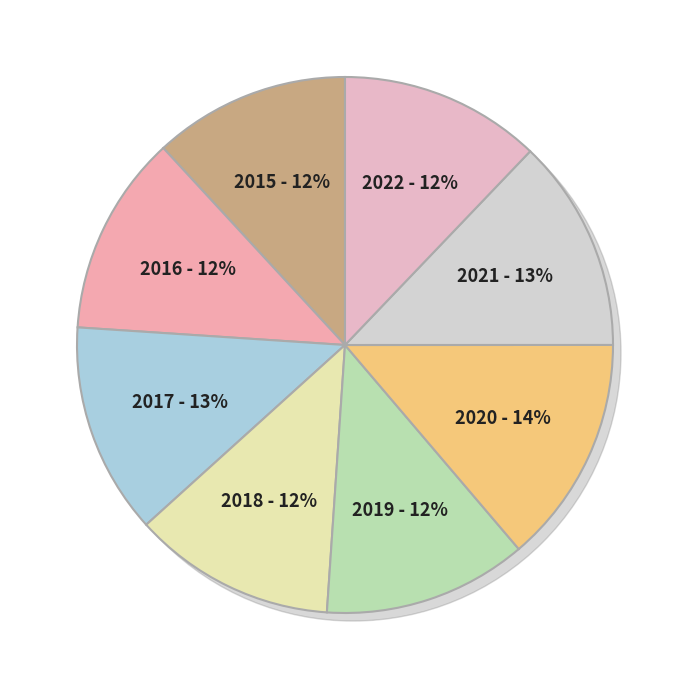

What is the total percentage of 2022 and 2017?

24.9%